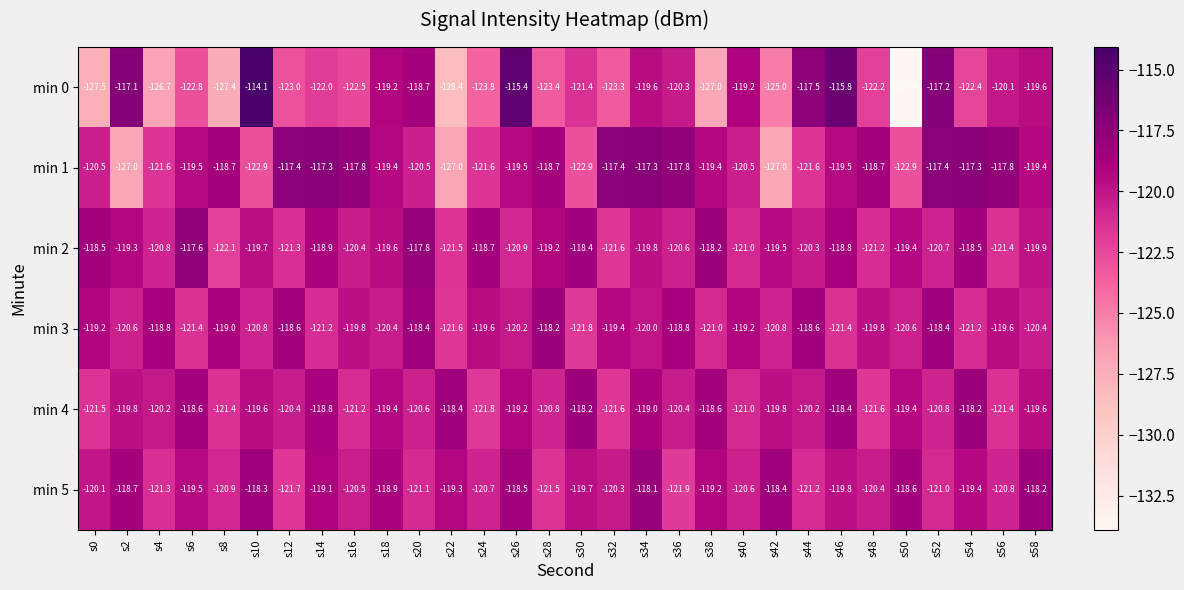

What is the maximum value for min 1?

-117.3